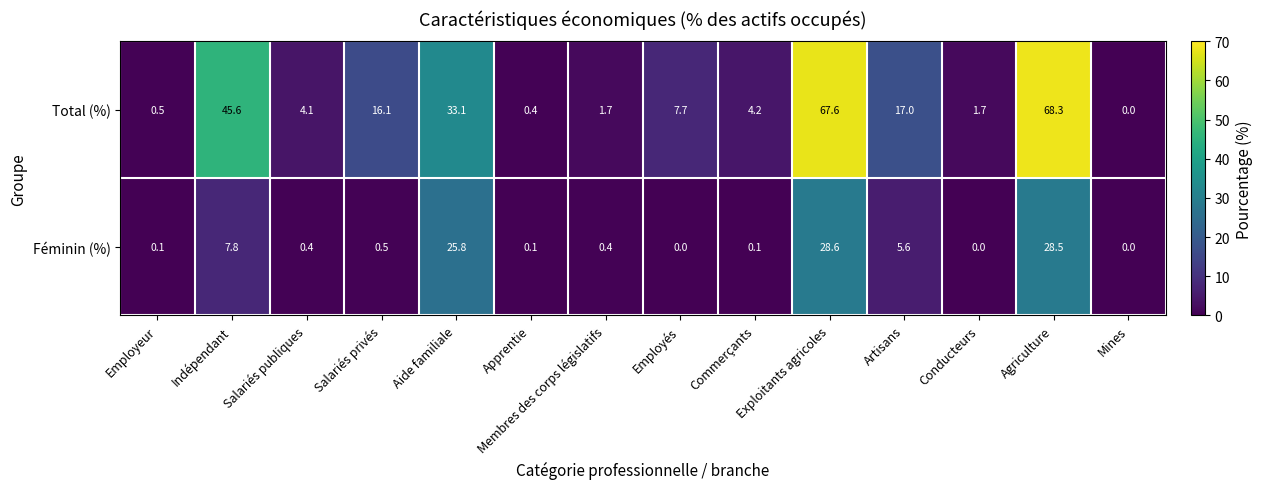

Between Membres des corps législatifs and Conducteurs, which series saw the biggest shift?

Féminin (%)